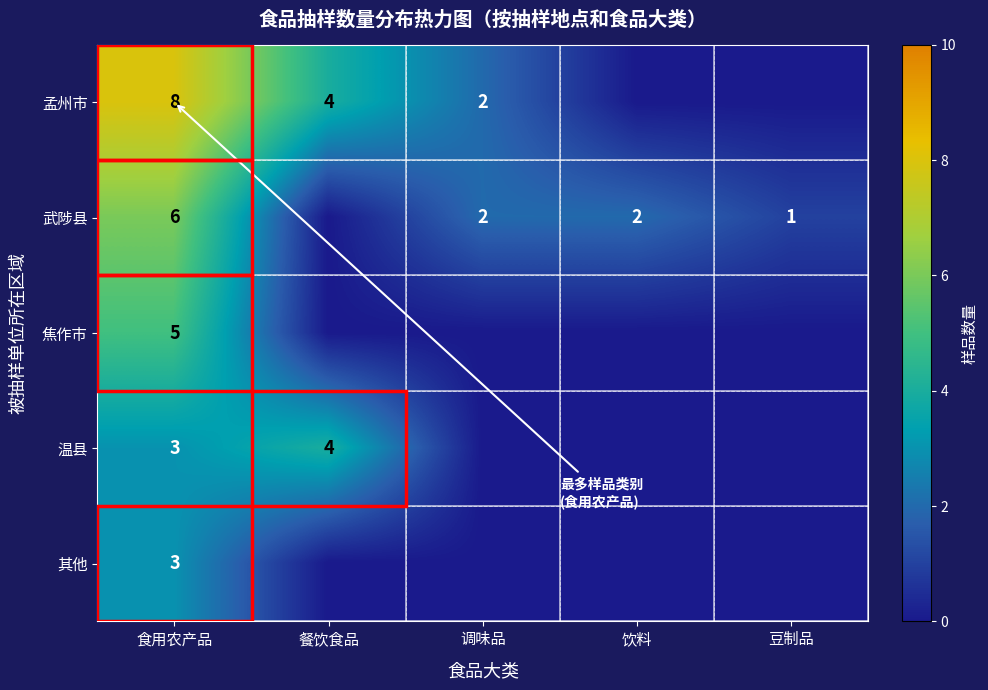

What is the difference between the 孟州市 values at 食用农产品 and 调味品?

6